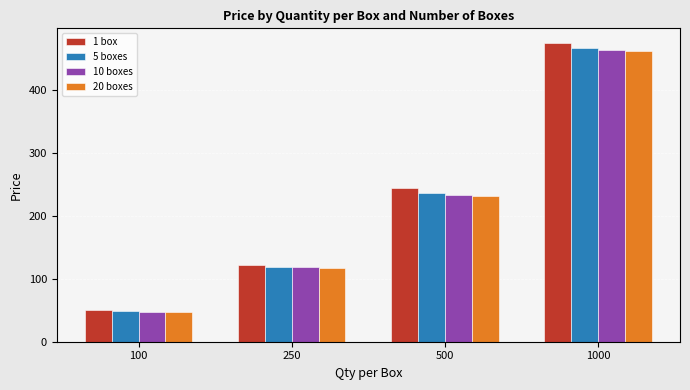

What is the highest value of the 20 boxes series?

462.5